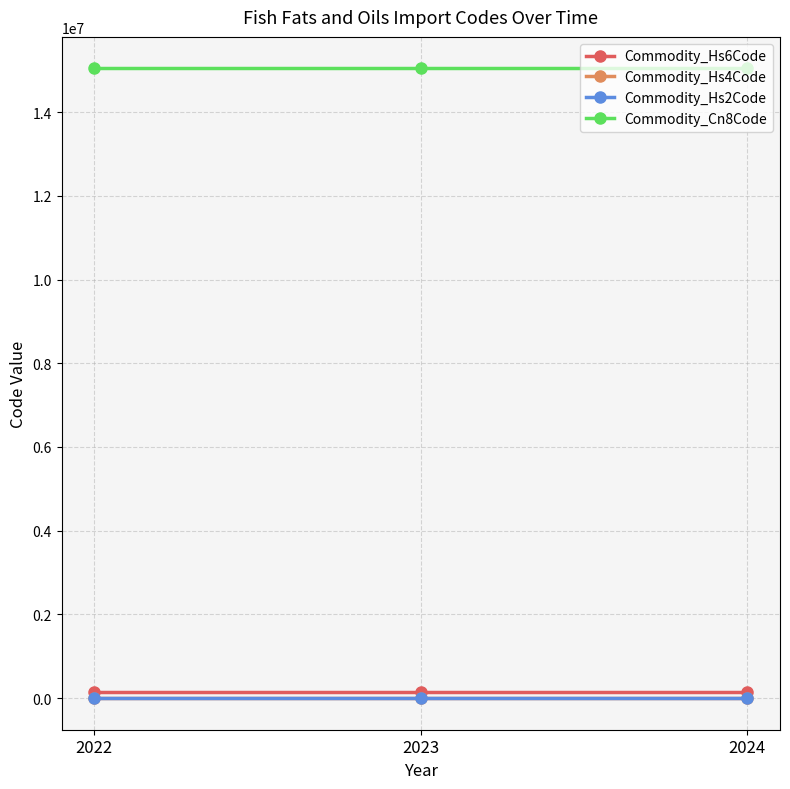

True or false: Commodity_Cn8Code has a value of 15042090 at 2024.

True